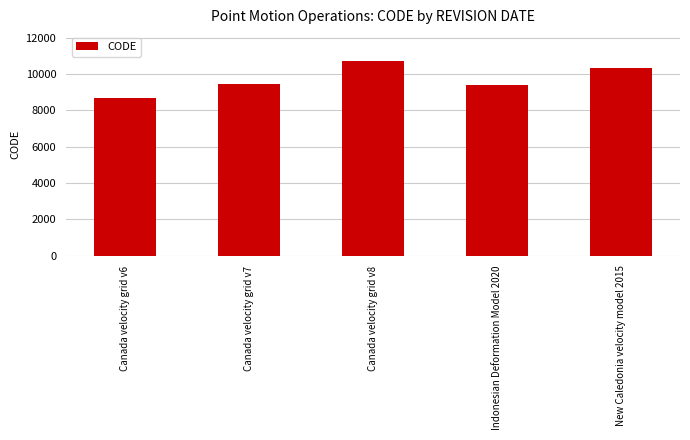

Rank the categories by value from lowest to highest.

Canada velocity grid v6, Indonesian Deformation Model 2020, Canada velocity grid v7, New Caledonia velocity model 2015, Canada velocity grid v8